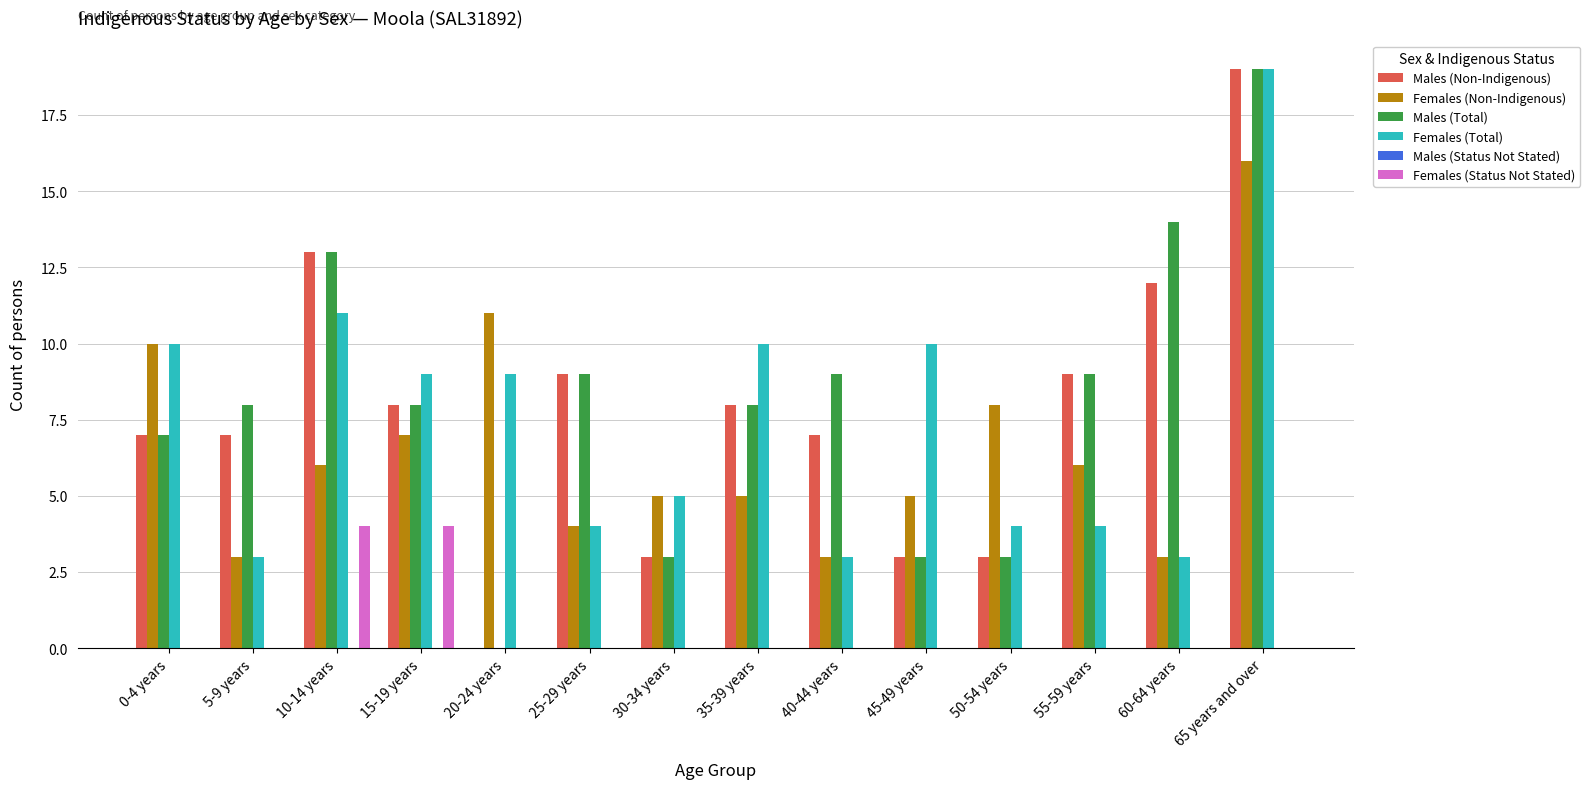

True or false: Females (Total) has a value of 16 at 10-14 years.

False